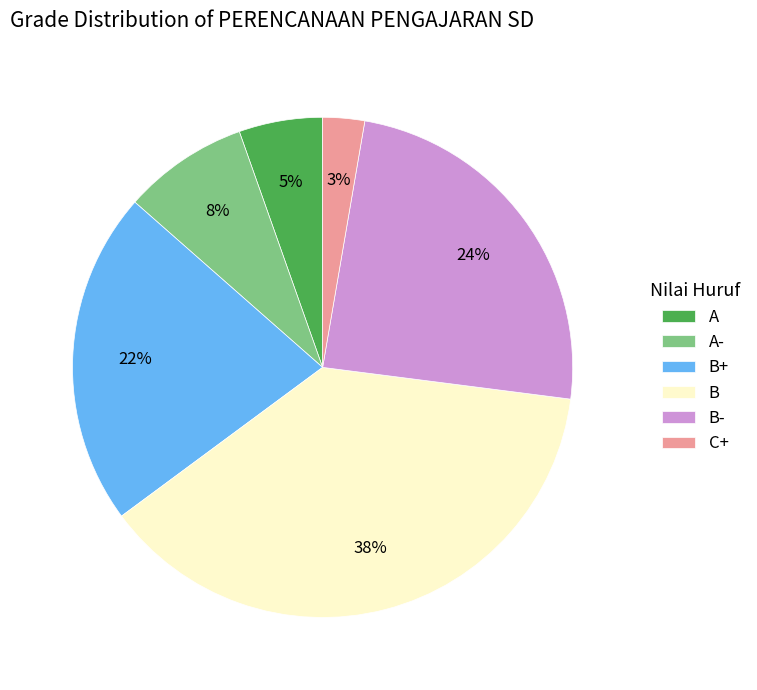

Between B+ and B-, which is larger?

B-